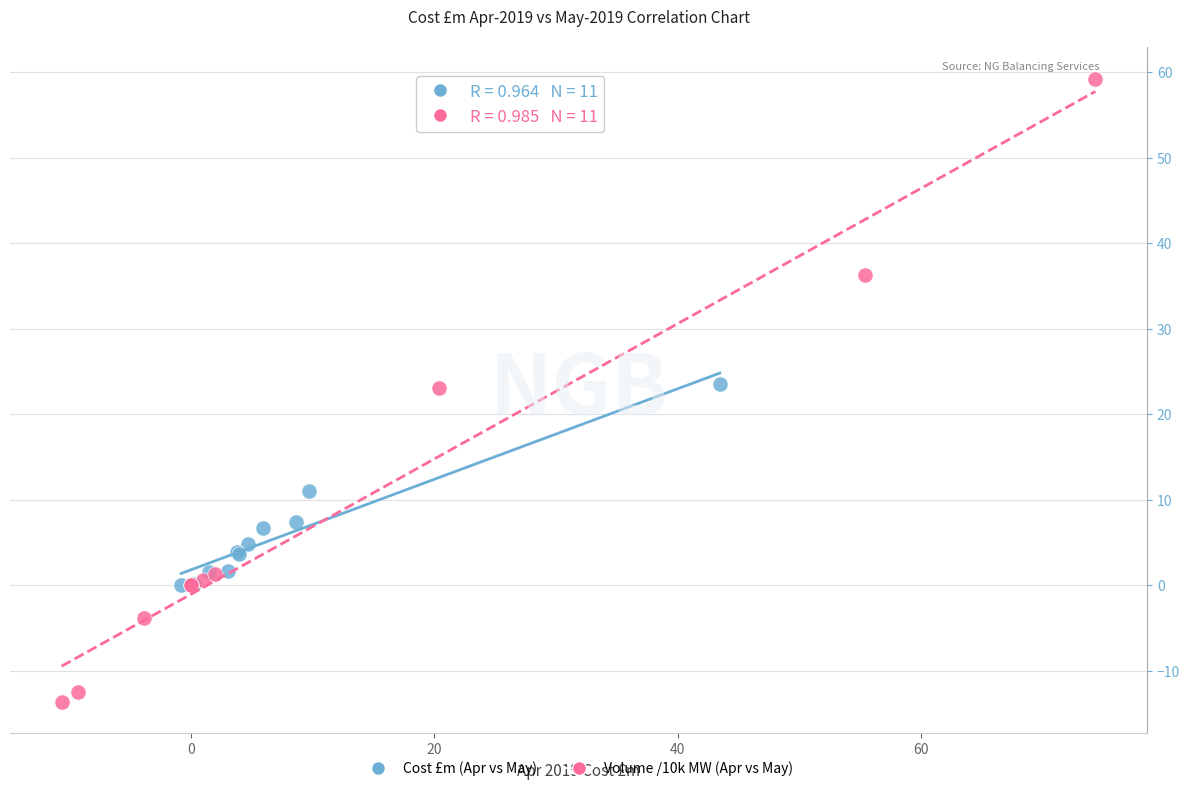

Which series contains the highest Y value?

Volume /10k MW (Apr vs May)